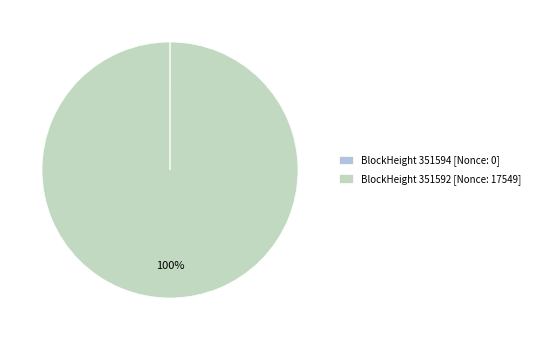

To the nearest percent, what is the difference between the largest and smallest slice percentages?

100%